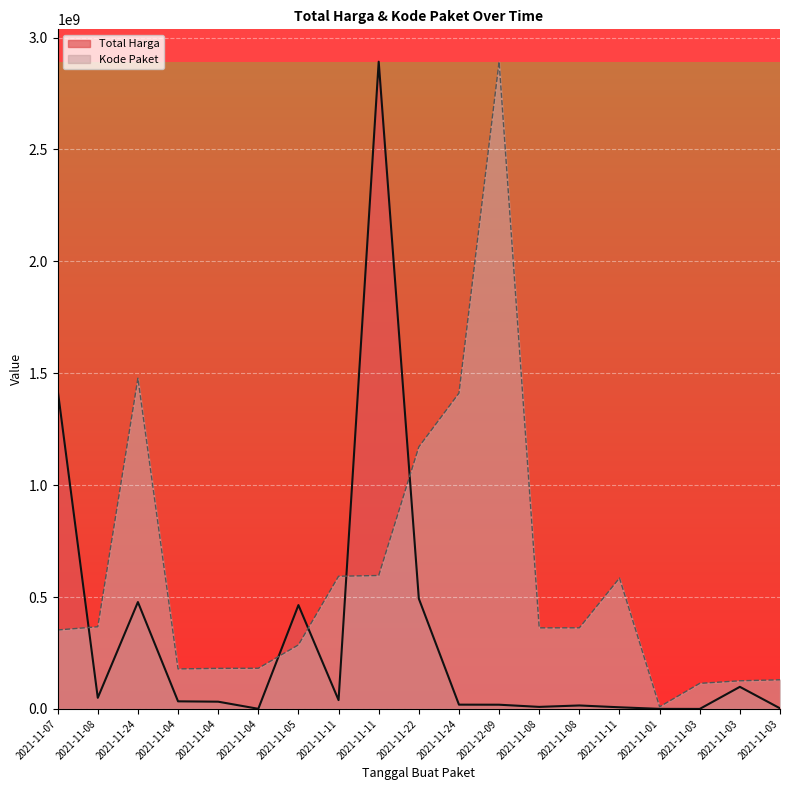

Is it true that Kode Paket equals 178927446.8 at 2021-11-04?

True